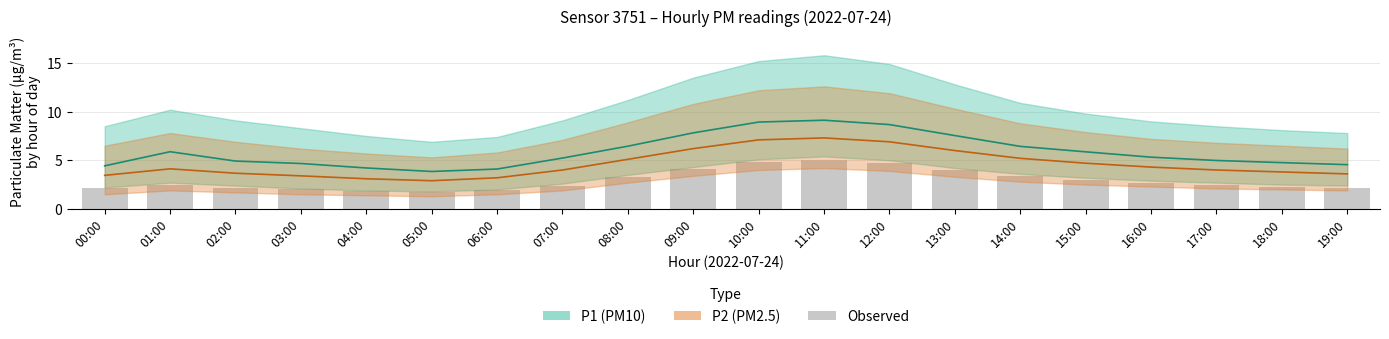

Is the value of Observed at 07:00 greater than the value of P2 (PM2.5) at 11:00?

No